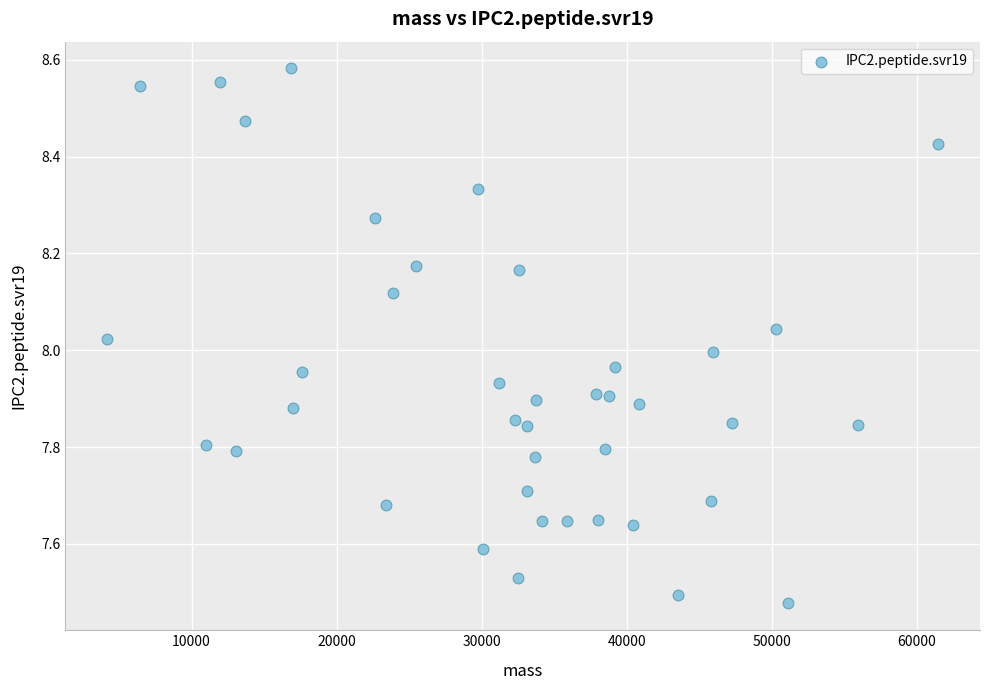

What is the range of Y values (max minus min)?

1.1